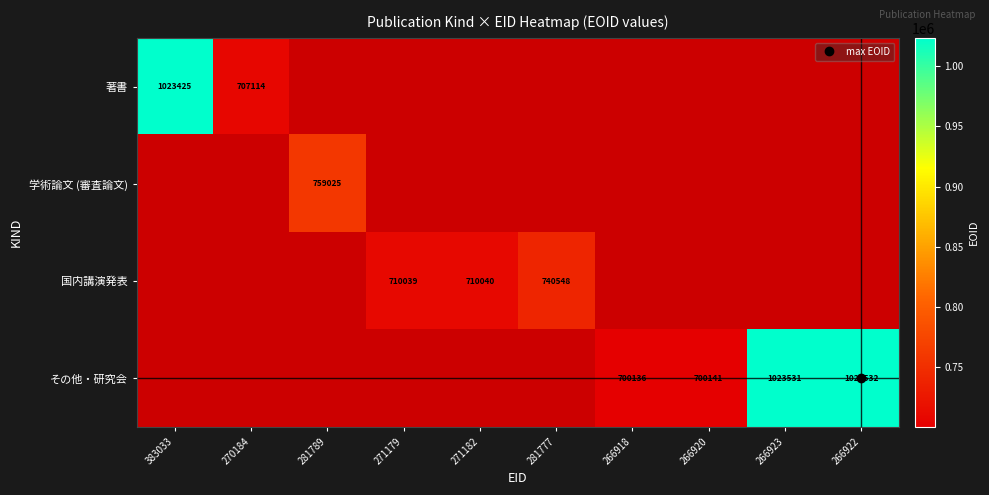

How many positive values does the 国内講演発表 series have?

3